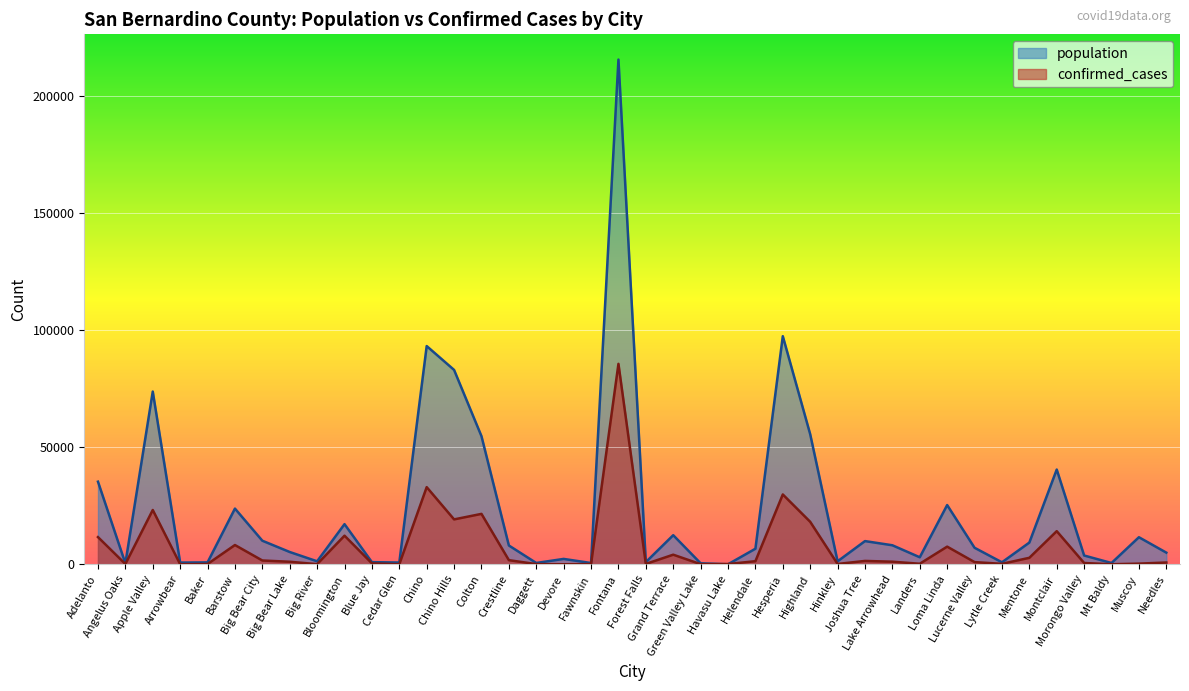

Rank the series by their average value, from highest to lowest.

population, confirmed_cases